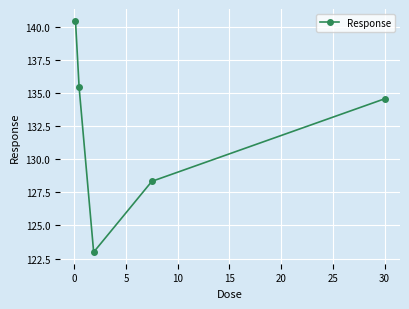

True or false: the data has more than 1 interior local peaks.

False